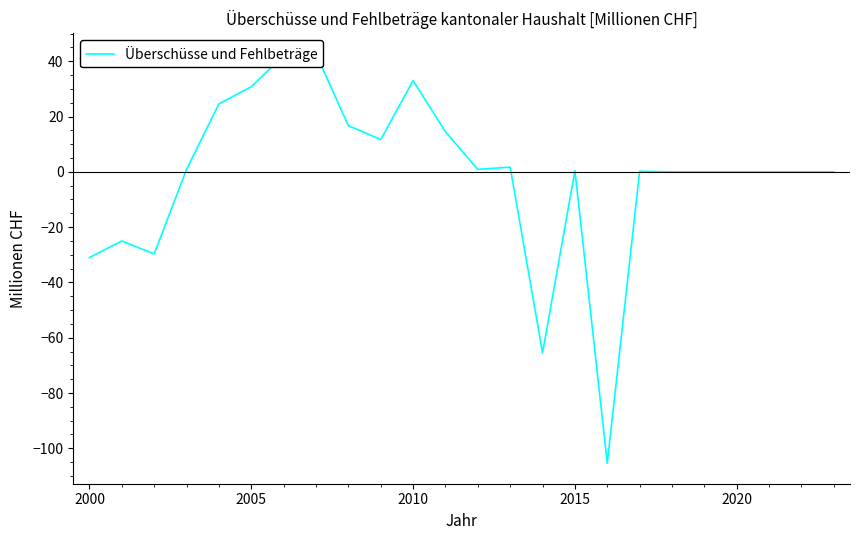

Reading left to right, list all the values displayed in this chart.

-31.0	-25.0	-29.7	0.9	24.6	30.8	42.1	42.7	16.7	11.7	33.0	14.5	0.9	1.7	-65.5	0.4	-105.4	0.2	0.0	0.0	0.0	0.0	0.0	0.0